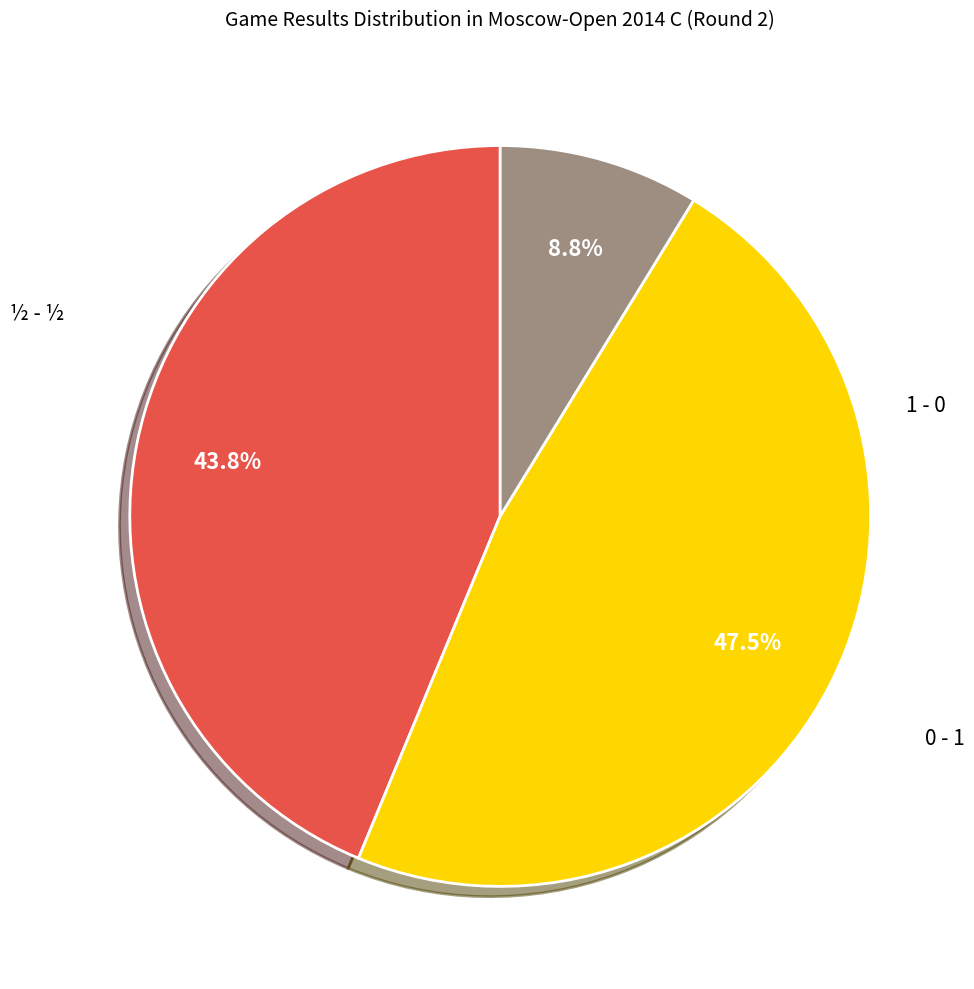

Is there any slice that represents more than half of the pie?

No